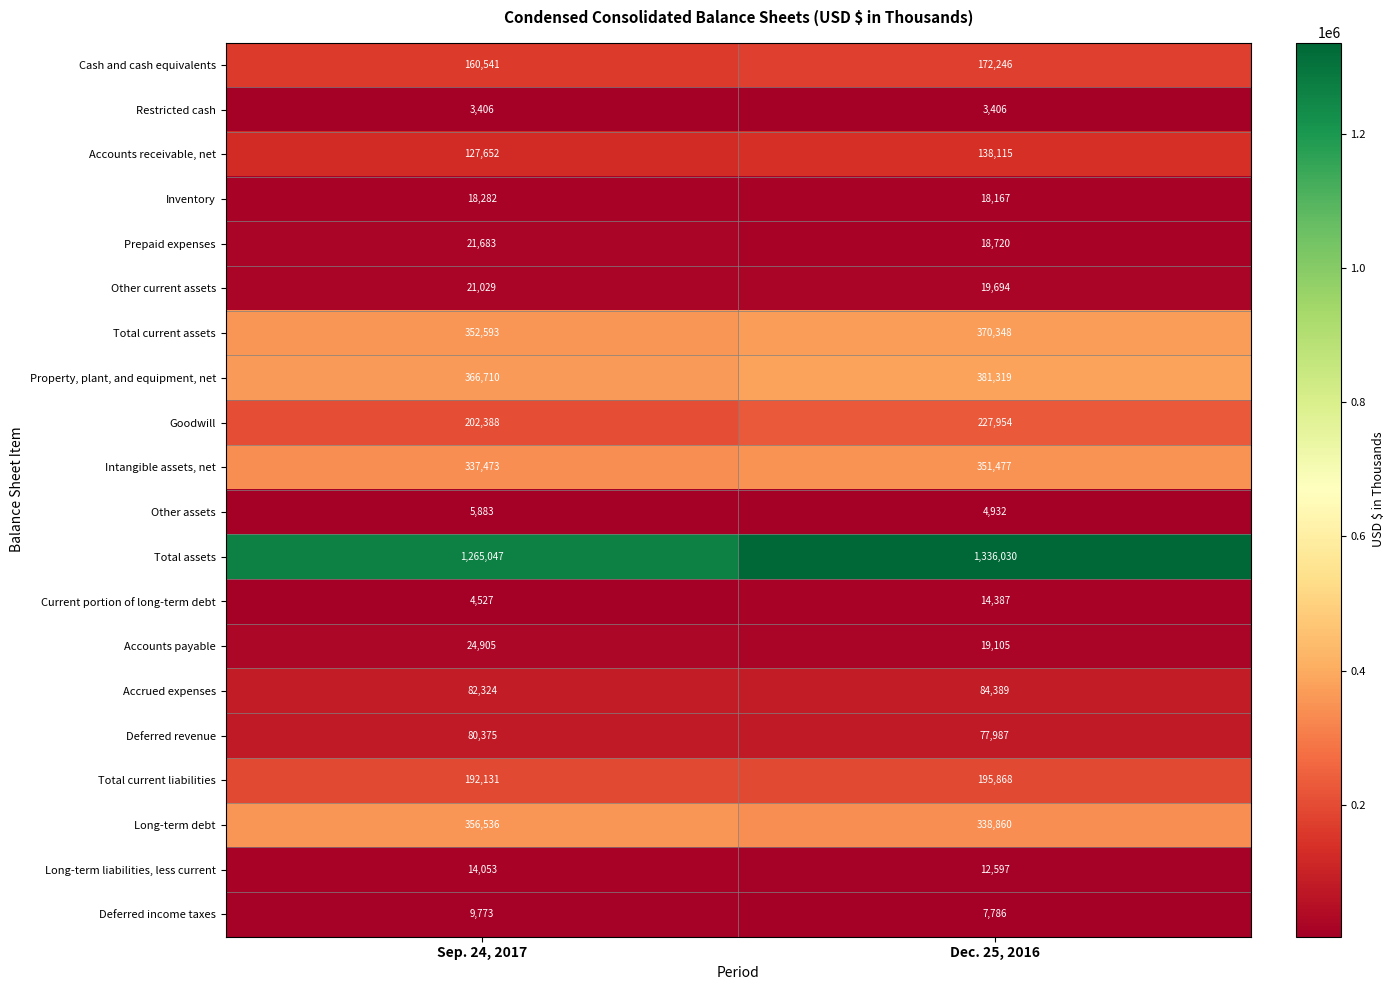

Read the Goodwill value at Dec. 25, 2016.

227954